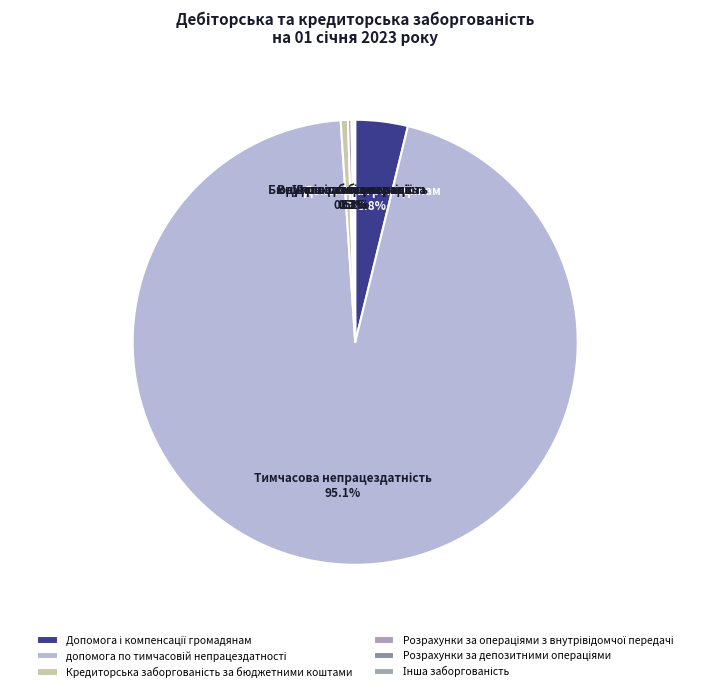

To the nearest percent, what percentage of the pie is Допомога і компенсації громадянам?

4%